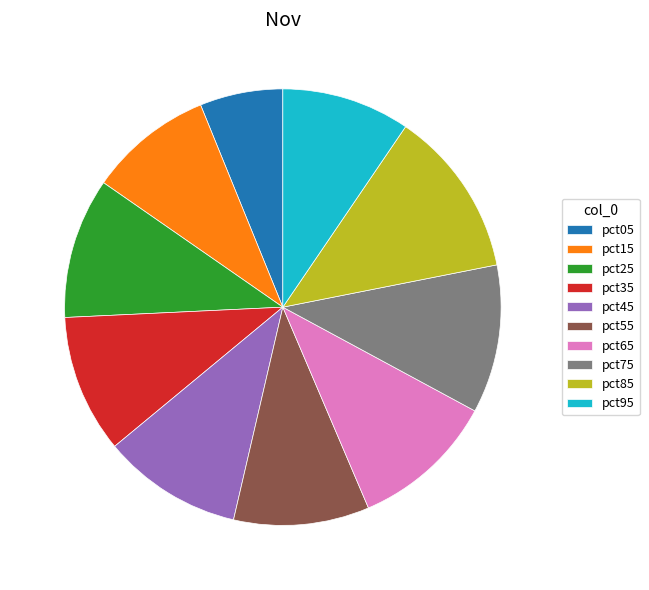

Do pct45 and pct75 together represent more than half of the pie?

No